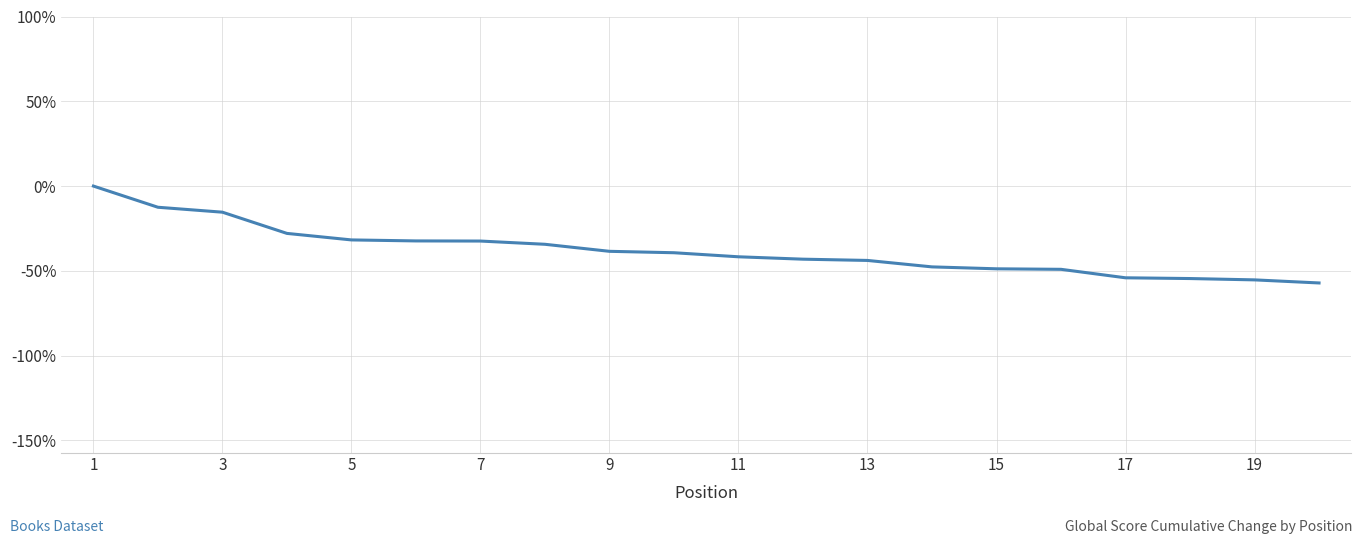

How many lines are shown in the chart?

1